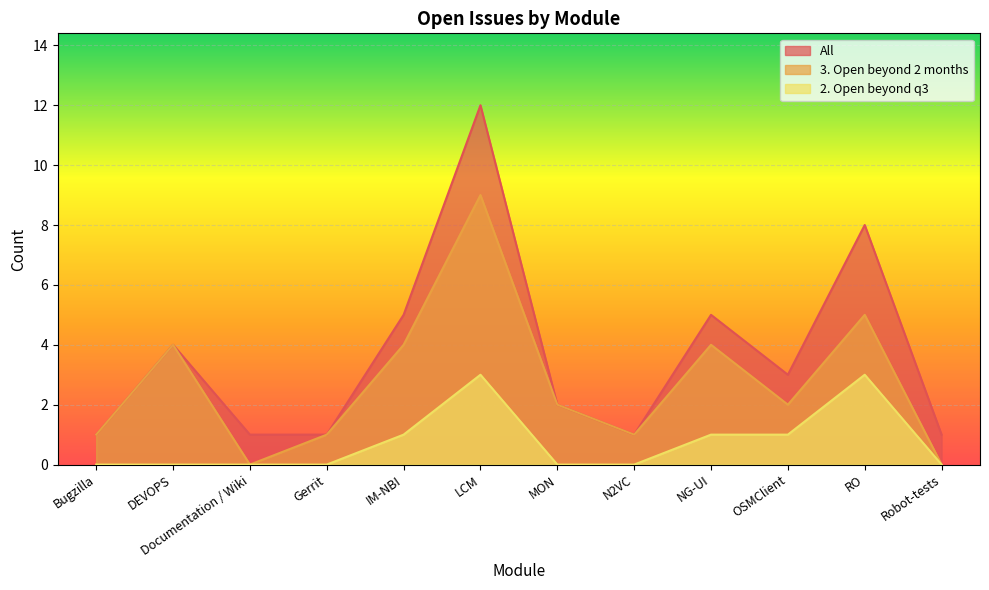

At which label is All closest to 6?

IM-NBI